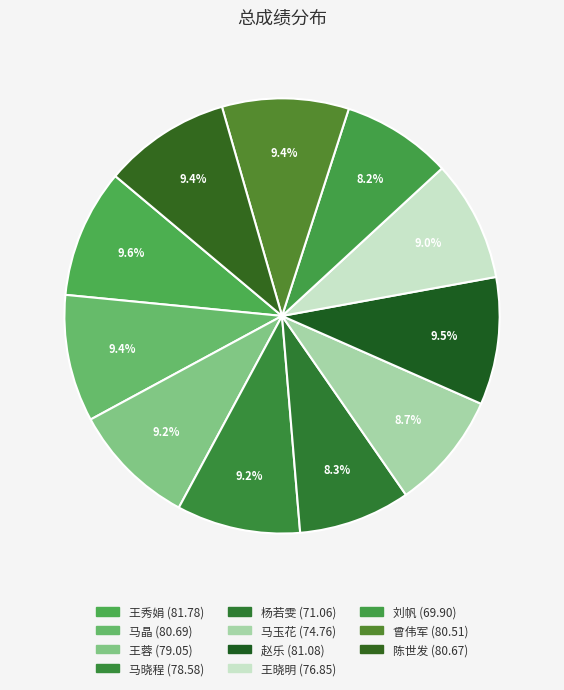

To the nearest percent, what is the average slice percentage?

9%